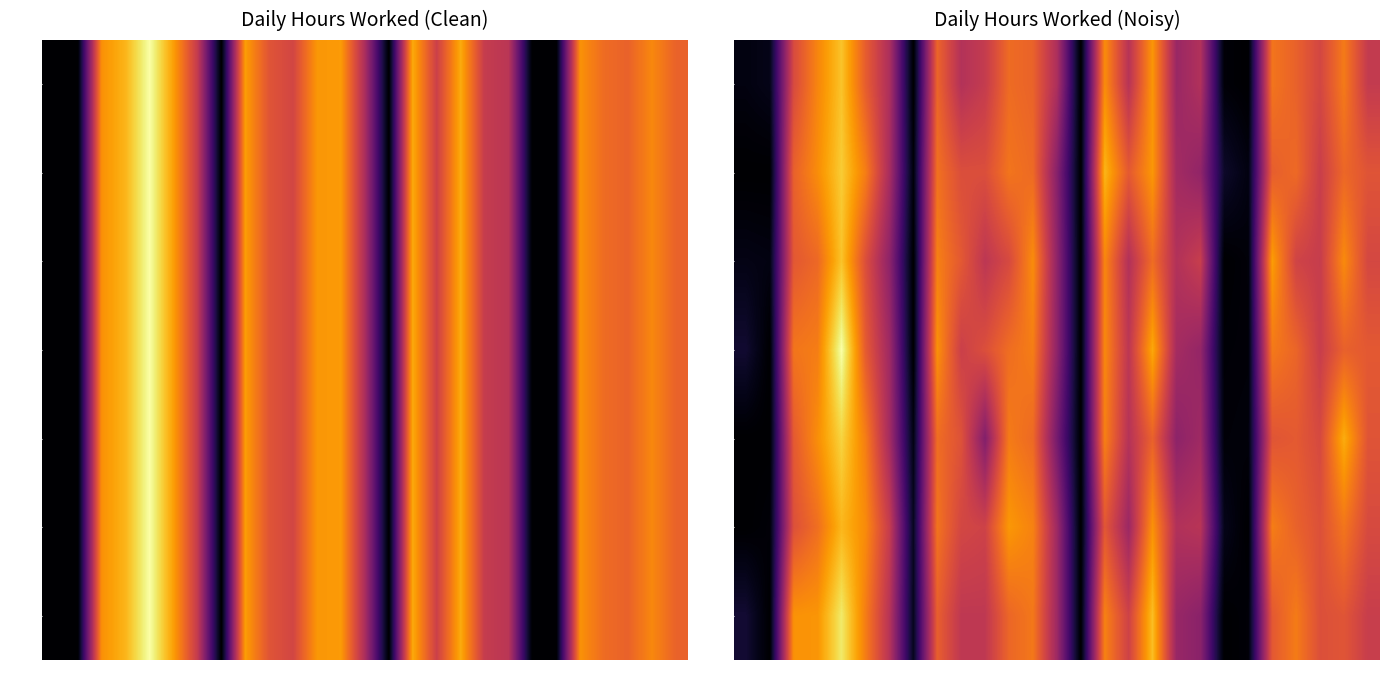

What is the sum of the Mon values at 20 and 22?

30.5